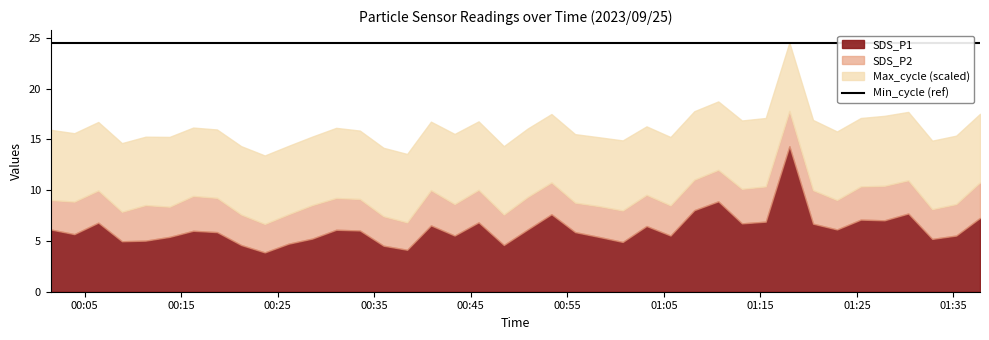

Which label corresponds to the largest value in the chart?

2023/09/25 00:01:28